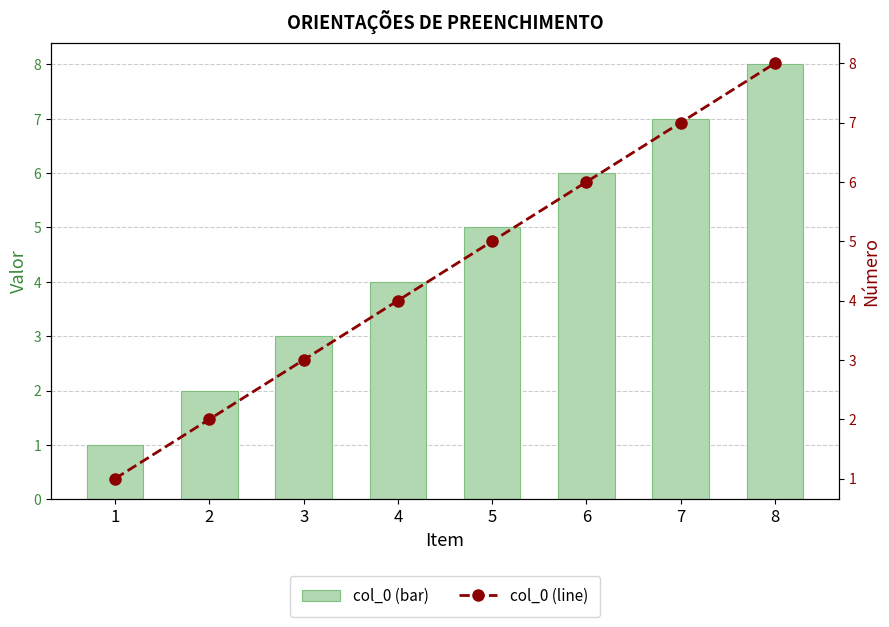

Count the col_0 (line) values in the range 3 to 7.

5